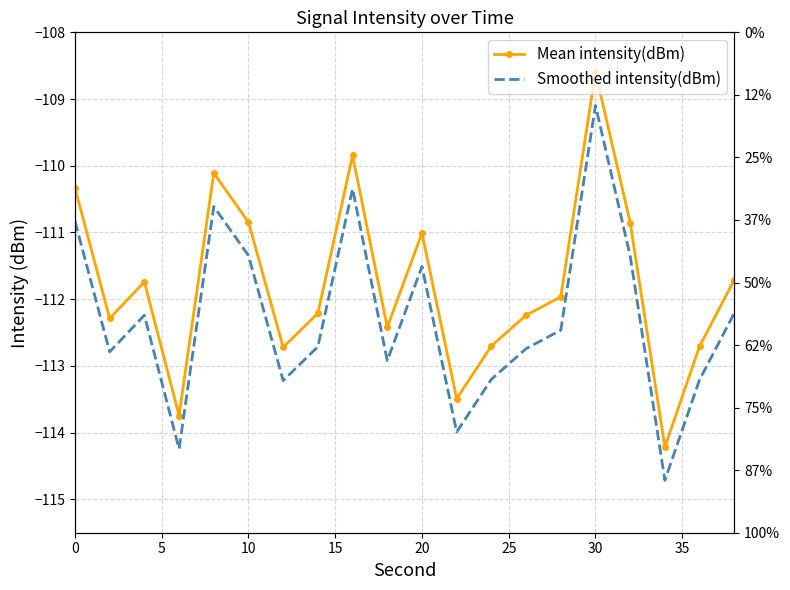

At how many categories does at least one series exceed -111?

6